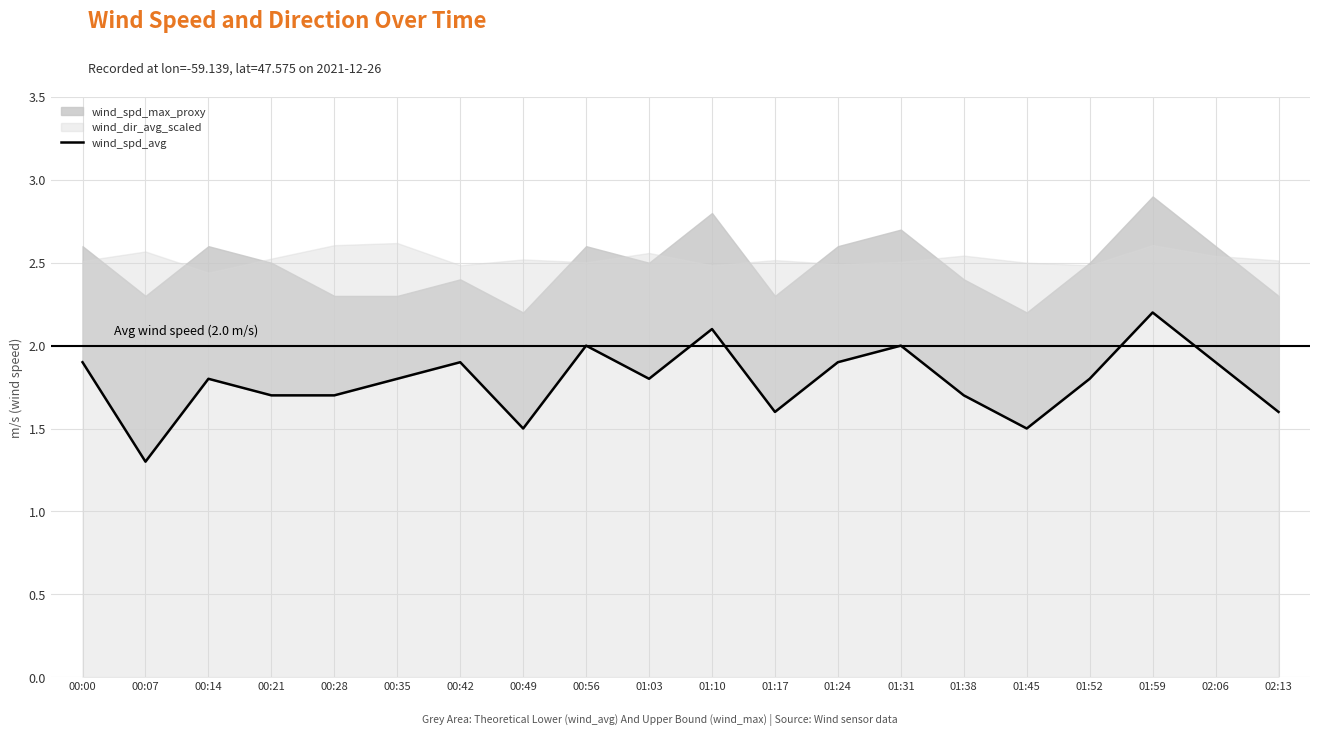

True or false: the data has more than 2 interior local peaks.

True